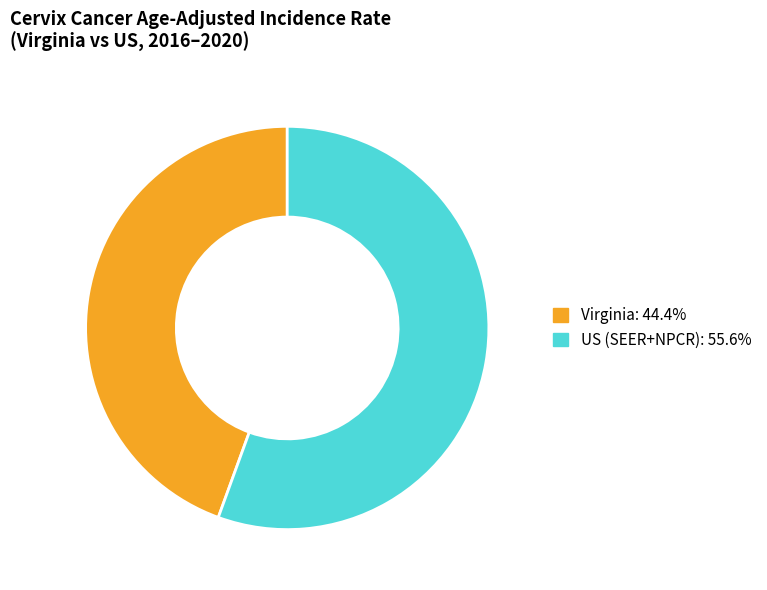

The US (SEER+NPCR) slice represents 65% of the pie. True or false?

False